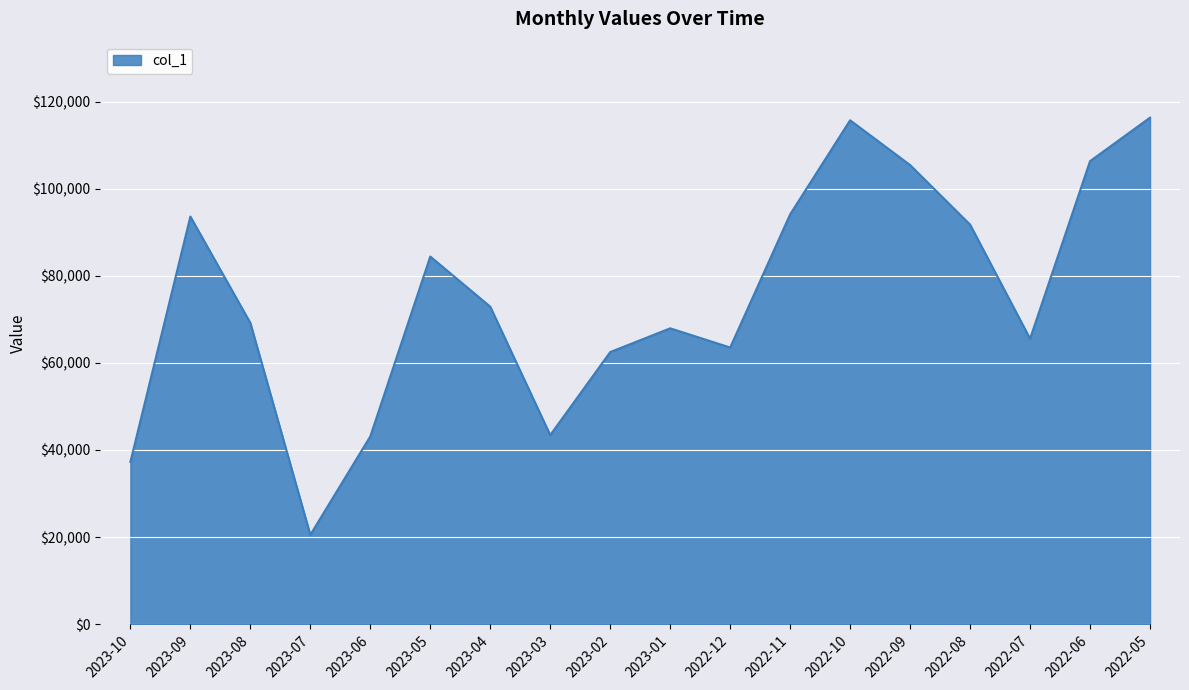

What is the change in value from 2023-09 to 2022-07?

-28050